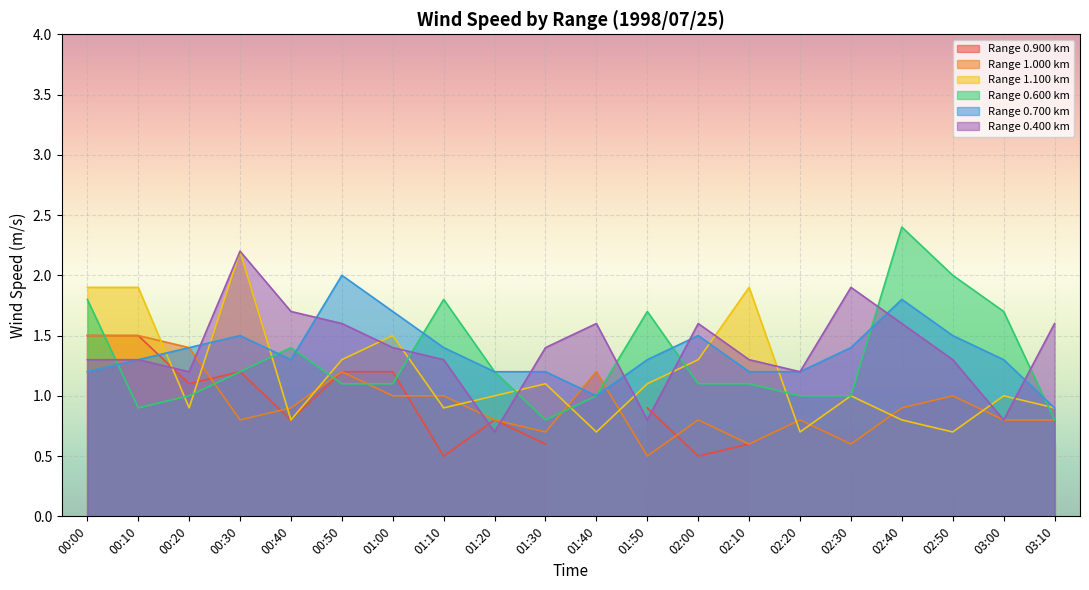

After their last crossing, which series has the higher values: 0.700 or 1.000?

0.700